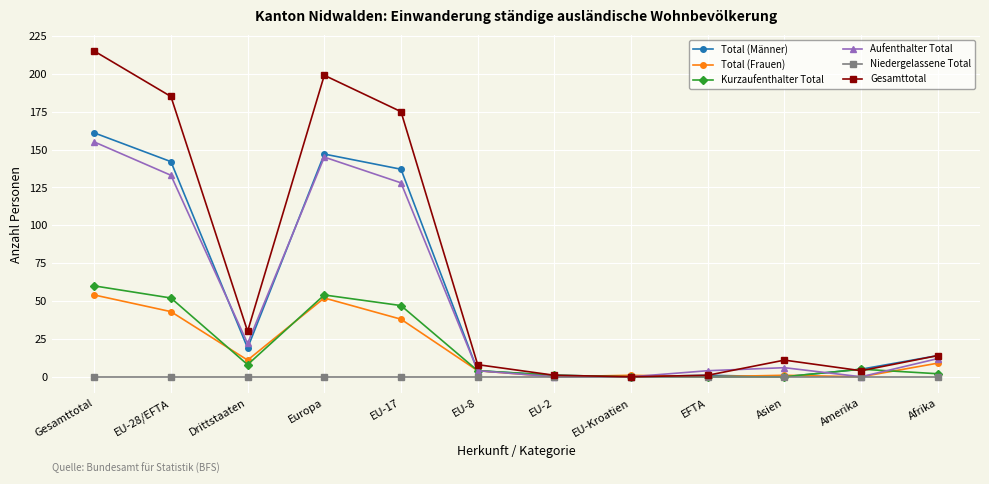

What is the difference between the maximum and minimum values in the Total (Frauen) series?

54